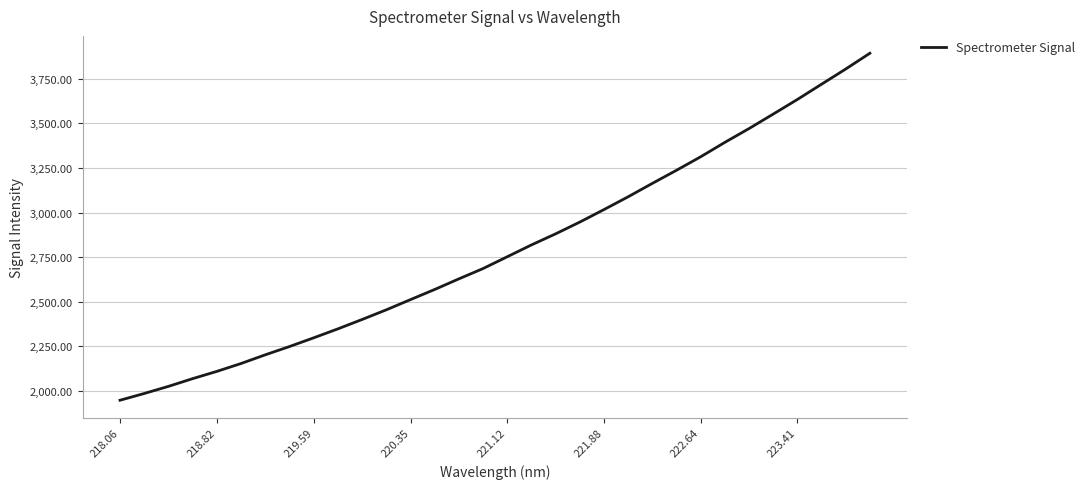

What is the smallest value displayed?

1948.2